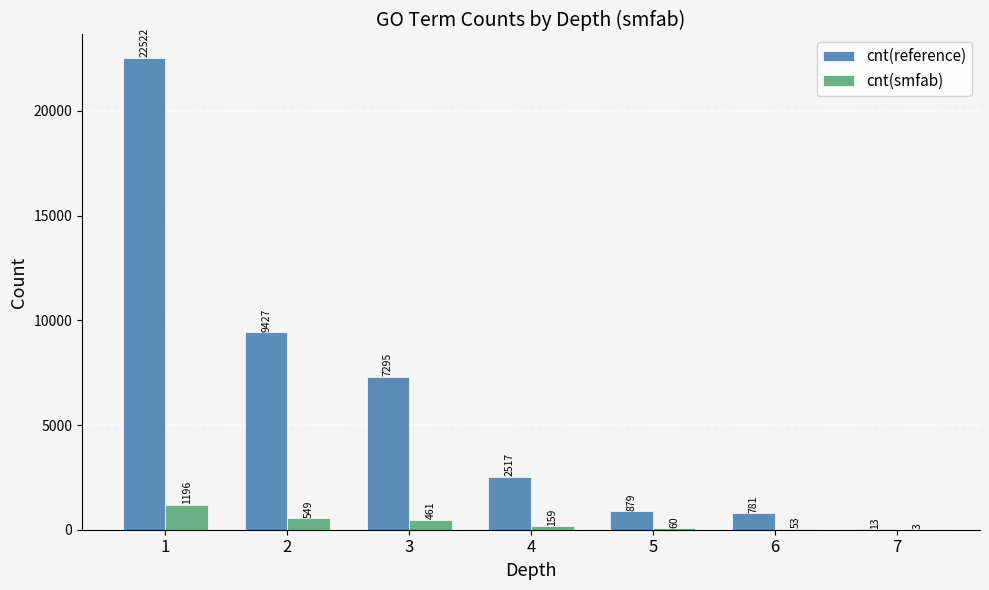

What is the sum of all cnt(reference) values?

43434